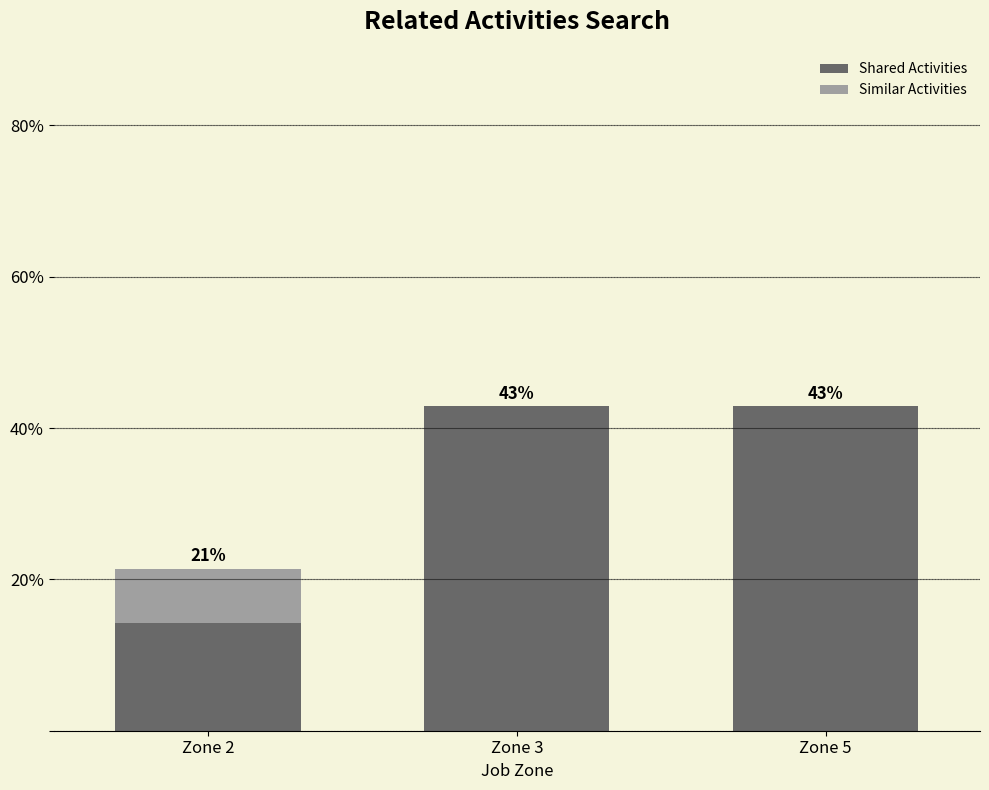

Read the Shared Activities value at Zone 5.

42.9